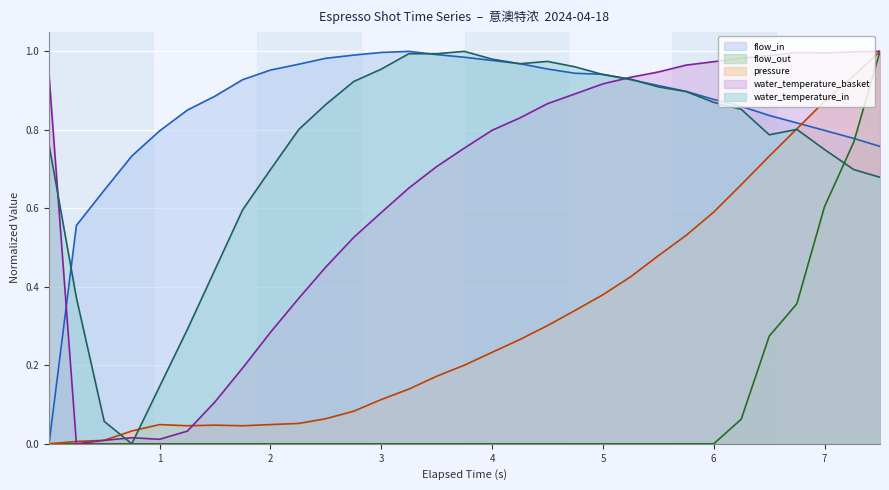

Which series has the largest total across all categories?

flow_in